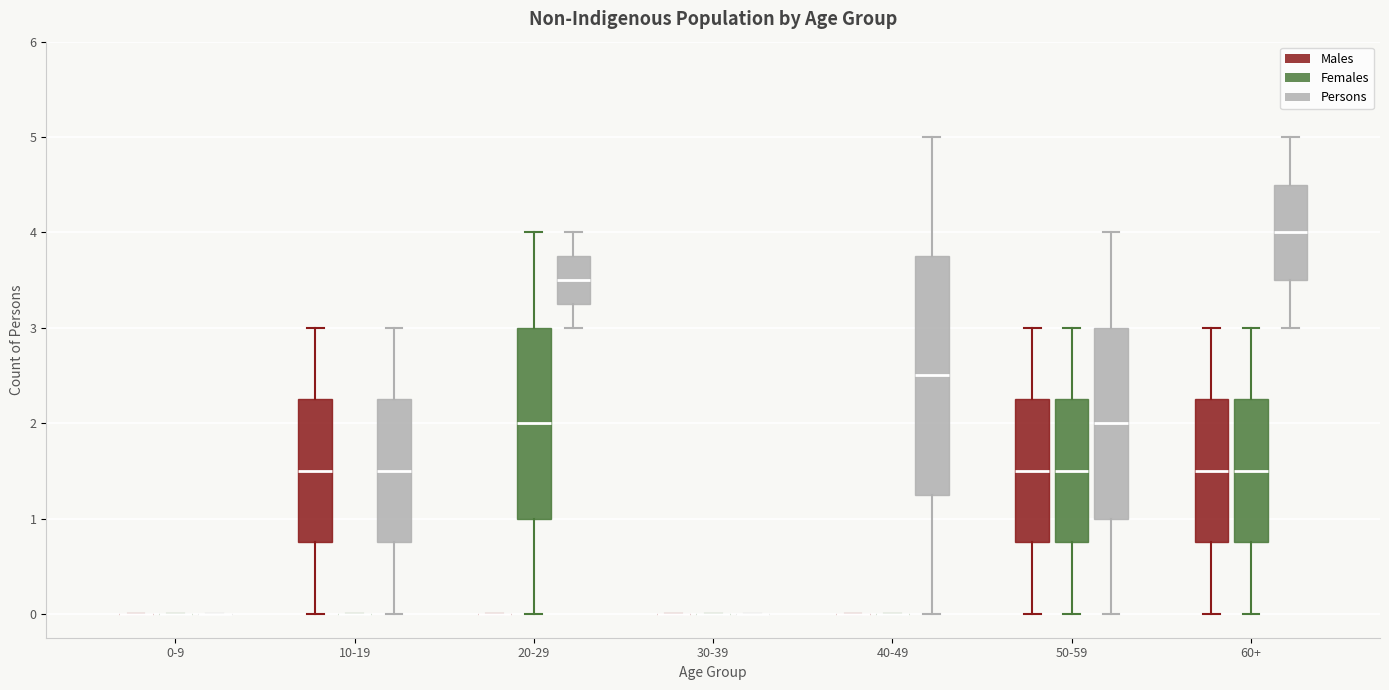

Reading left to right, read every box against the y-axis: the position of its median line, the range the box covers, and the ends of its whiskers. The values are not printed on the chart, so give them approximately, as read against the axis.

0-9 (Males): box collapsed to a line at 0.0, whiskers 0.0 to 0.0
0-9 (Females): box collapsed to a line at 0.0, whiskers 0.0 to 0.0
0-9 (Persons): box collapsed to a line at 0.0, whiskers 0.0 to 0.0
10-19 (Males): median 1.5, box 0.8 to 2.3, whiskers 0.0 to 3.0
10-19 (Females): box collapsed to a line at 0.0, whiskers 0.0 to 0.0
10-19 (Persons): median 1.5, box 0.8 to 2.3, whiskers 0.0 to 3.0
20-29 (Males): box collapsed to a line at 0.0, whiskers 0.0 to 0.0
20-29 (Females): median 2.0, box 1.0 to 3.0, whiskers 0.0 to 4.0
20-29 (Persons): median 3.5, box 3.3 to 3.8, whiskers 3.0 to 4.0
30-39 (Males): box collapsed to a line at 0.0, whiskers 0.0 to 0.0
30-39 (Females): box collapsed to a line at 0.0, whiskers 0.0 to 0.0
30-39 (Persons): box collapsed to a line at 0.0, whiskers 0.0 to 0.0
40-49 (Males): box collapsed to a line at 0.0, whiskers 0.0 to 0.0
40-49 (Females): box collapsed to a line at 0.0, whiskers 0.0 to 0.0
40-49 (Persons): median 2.5, box 1.3 to 3.8, whiskers 0.0 to 5.0
50-59 (Males): median 1.5, box 0.8 to 2.3, whiskers 0.0 to 3.0
50-59 (Females): median 1.5, box 0.8 to 2.3, whiskers 0.0 to 3.0
50-59 (Persons): median 2.0, box 1.0 to 3.0, whiskers 0.0 to 4.0
60+ (Males): median 1.5, box 0.8 to 2.3, whiskers 0.0 to 3.0
60+ (Females): median 1.5, box 0.8 to 2.3, whiskers 0.0 to 3.0
60+ (Persons): median 4.0, box 3.5 to 4.5, whiskers 3.0 to 5.0